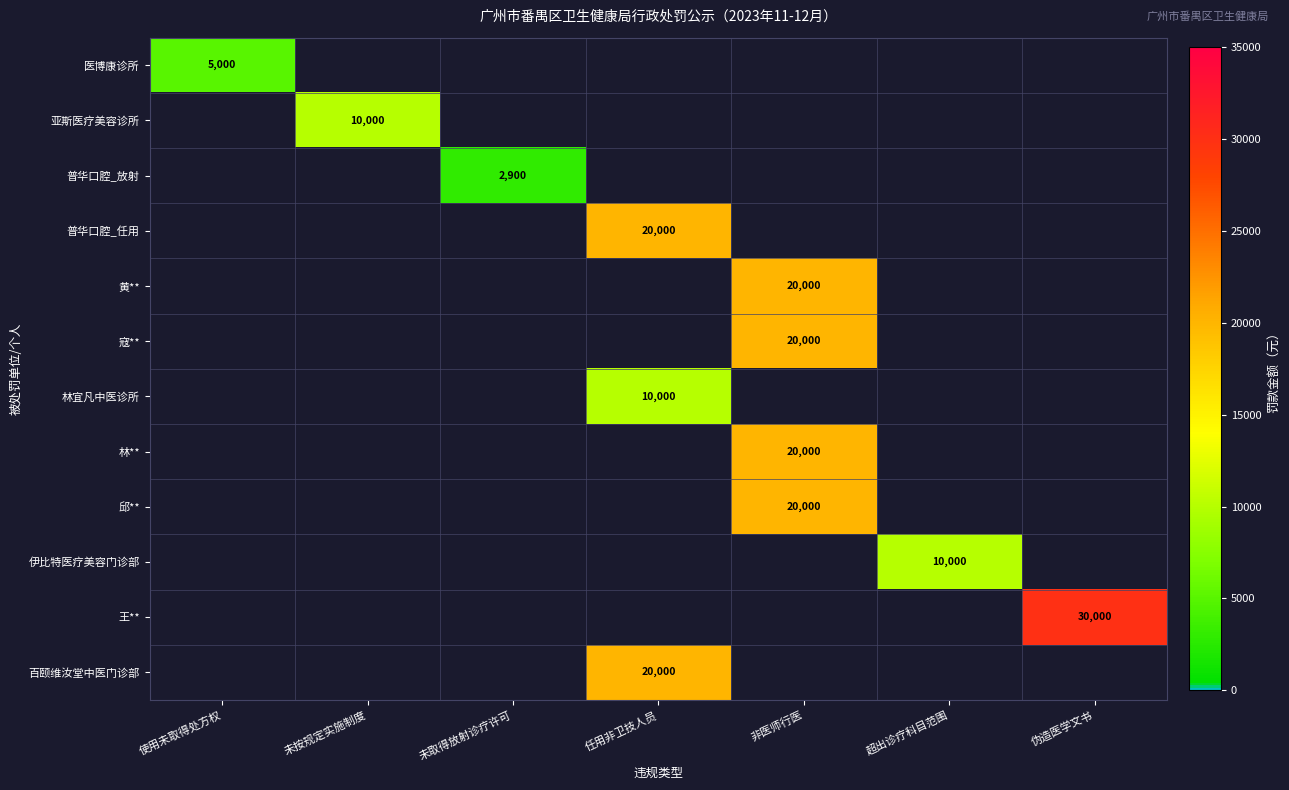

The 邱** series shows 30541 at 非医师行医. True or false?

False